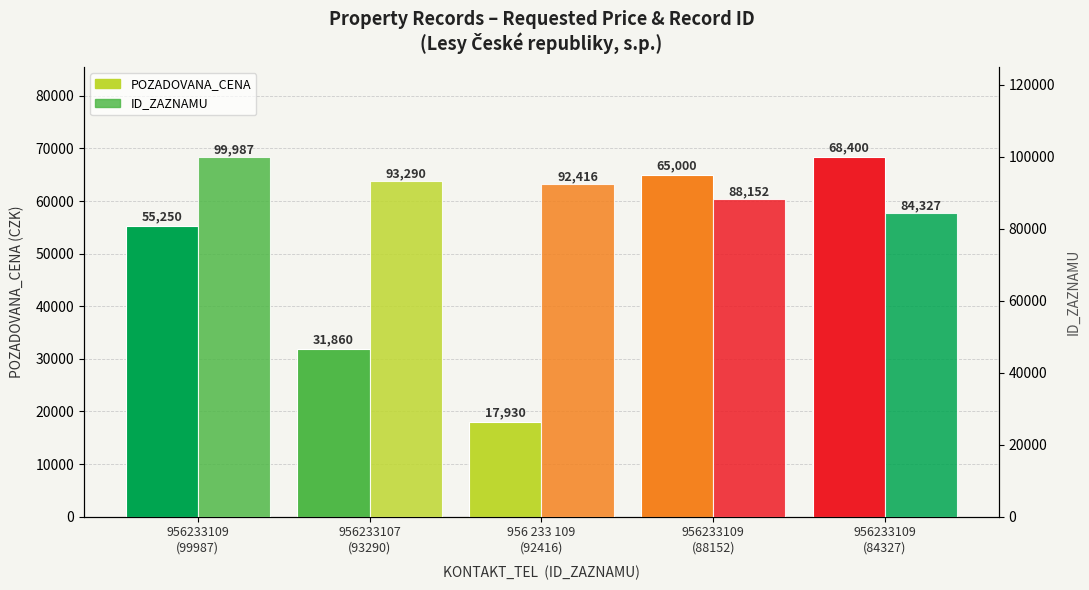

True or false: ID_ZAZNAMU has a value of 51487 at 956233109
(99987).

False